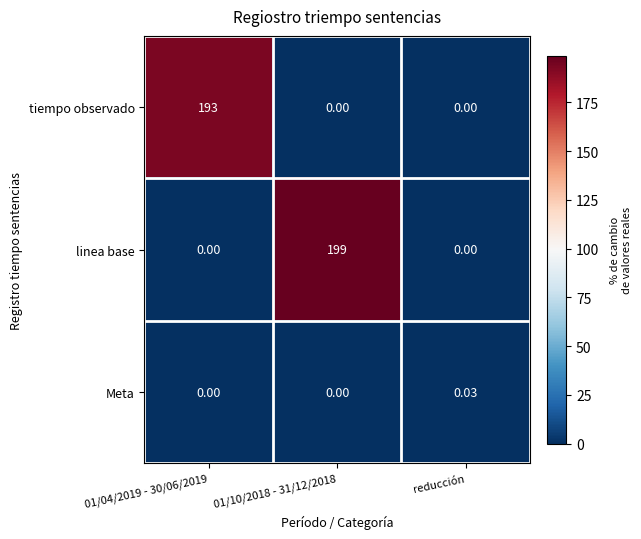

Which series changed the most between 01/04/2019 - 30/06/2019 and reducción?

tiempo observado